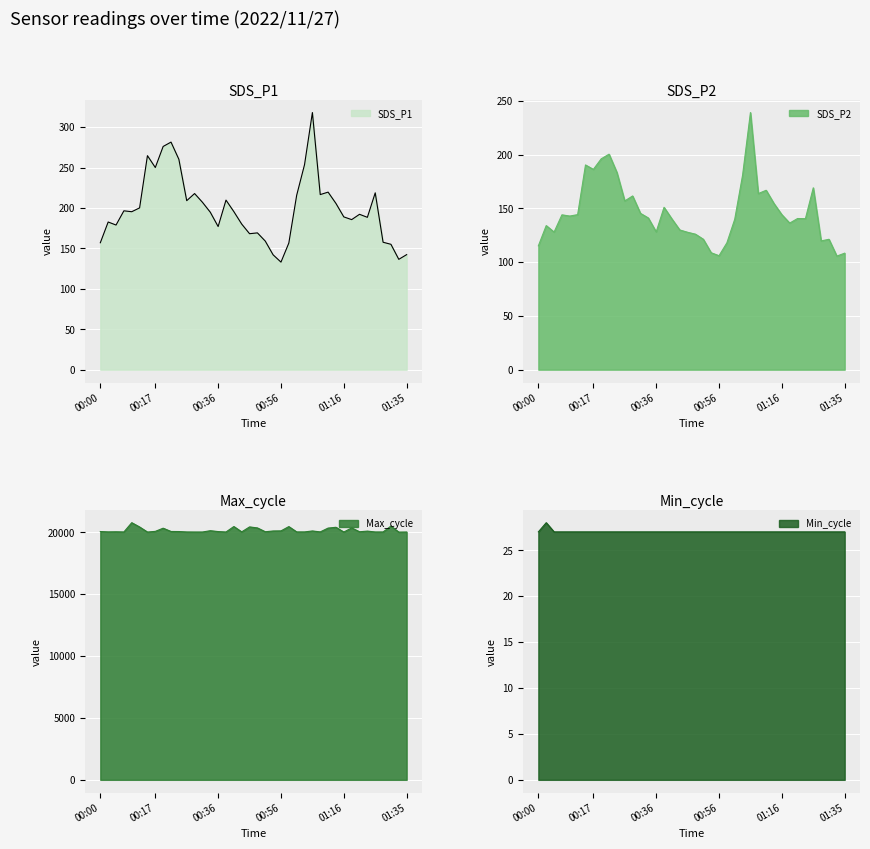

At which label is Max_cycle closest to 20395?

01:13